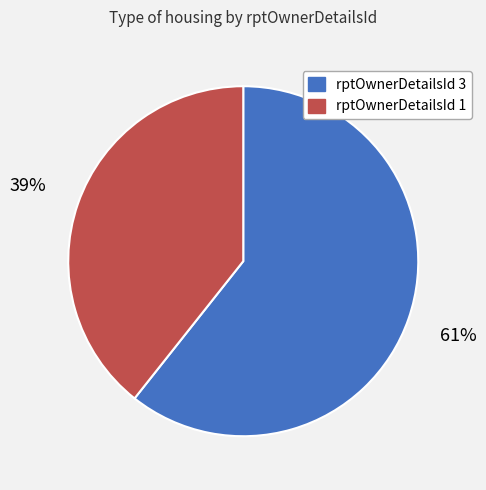

To the nearest percent, what is the average slice percentage?

50%